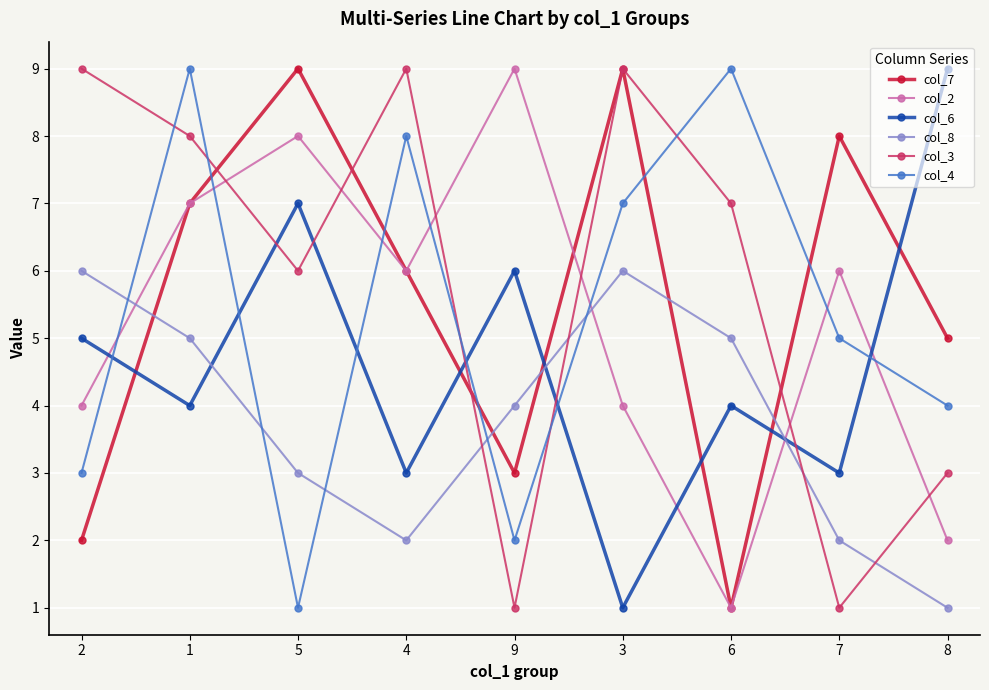

What is the smallest value displayed?

1